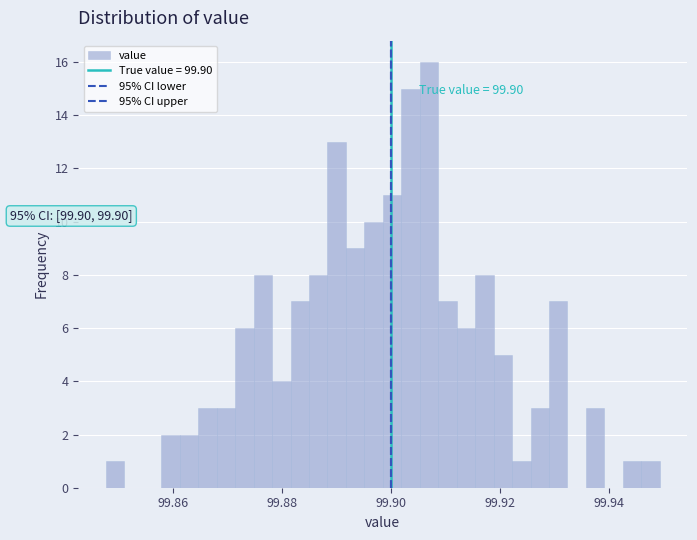

Read against the x-axis, roughly where is the centre of the tallest bar?

99.906